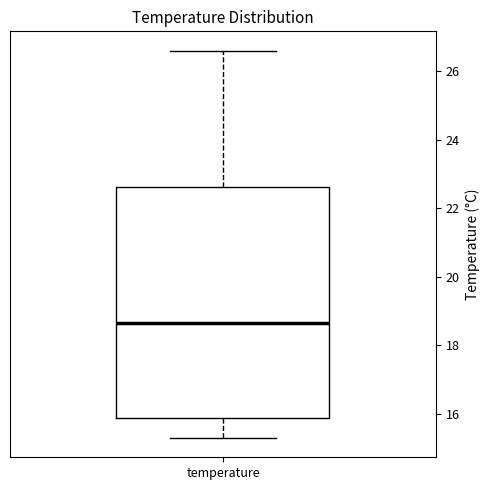

Where does the lower whisker of the box for temperature end on the y-axis? The values are not printed on the chart, so give them approximately, as read against the axis.

15.4